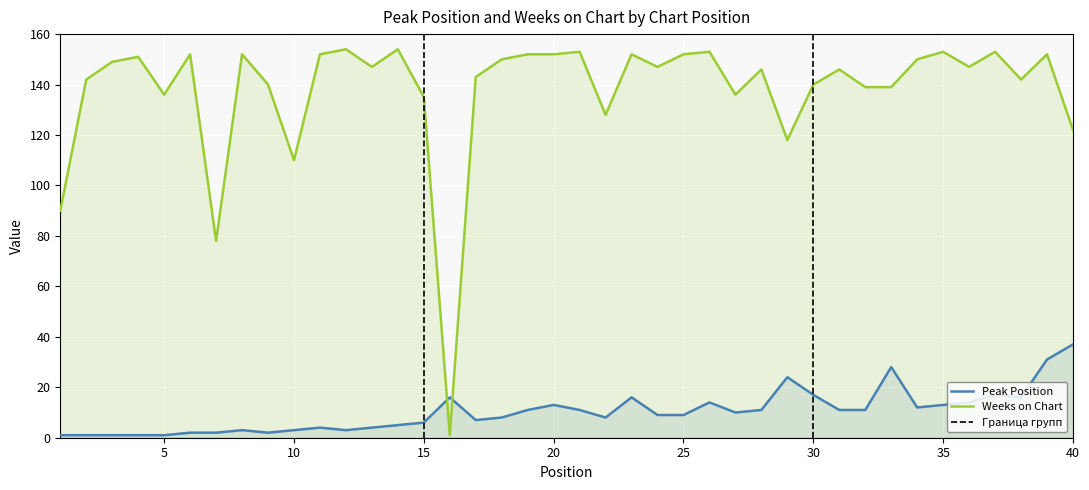

True or false: Peak Position has a value of 3 at 10.

True